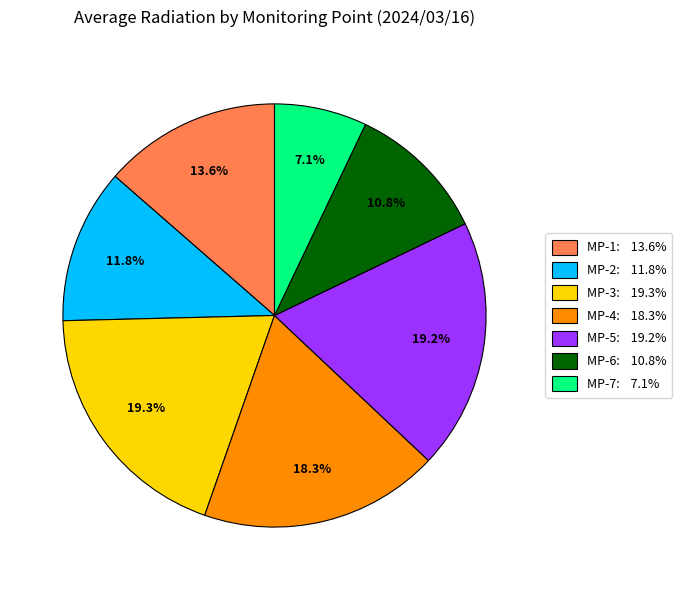

What portion of the pie excludes MP-1?

86.4%